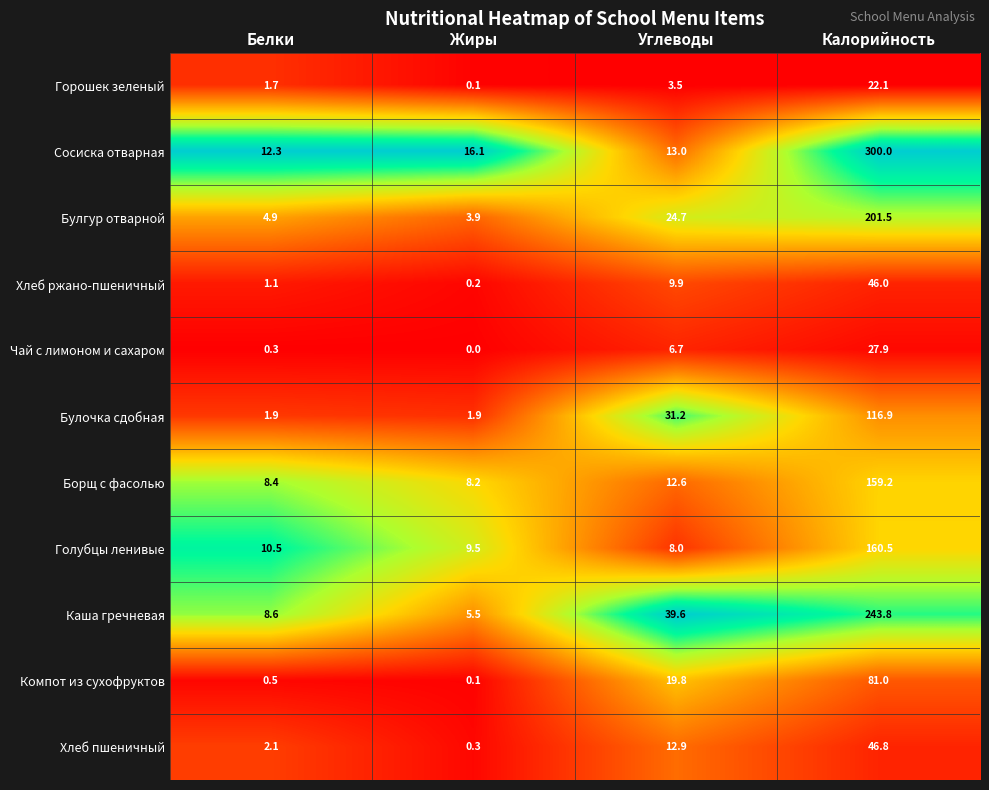

At which category does the chart reach its minimum across all series?

Жиры